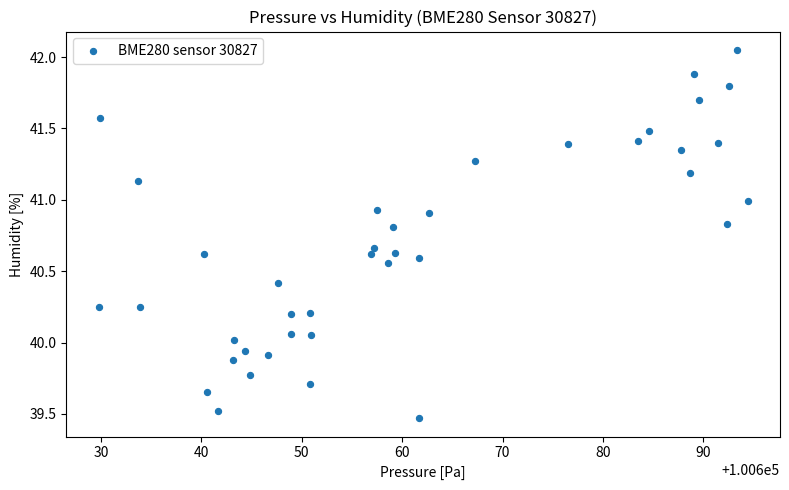

What is the range of X values (max minus min)?

64.6